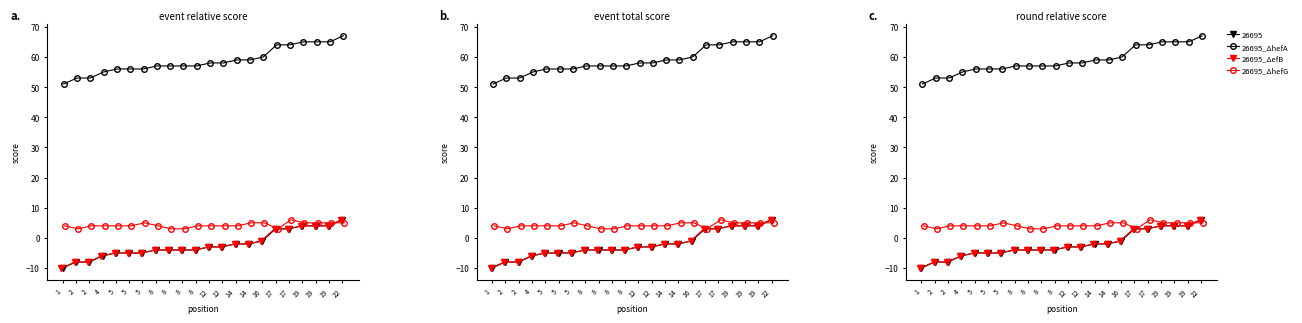

What is the value of the 26695_ΔhefG point at the 1st from the left?

4